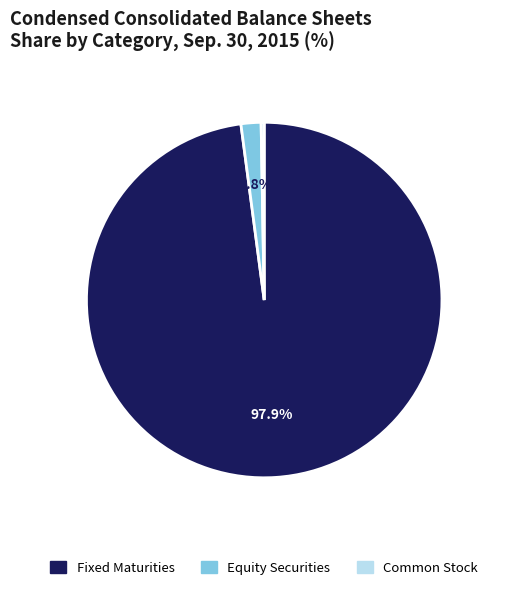

Is there a majority slice in this chart?

Yes